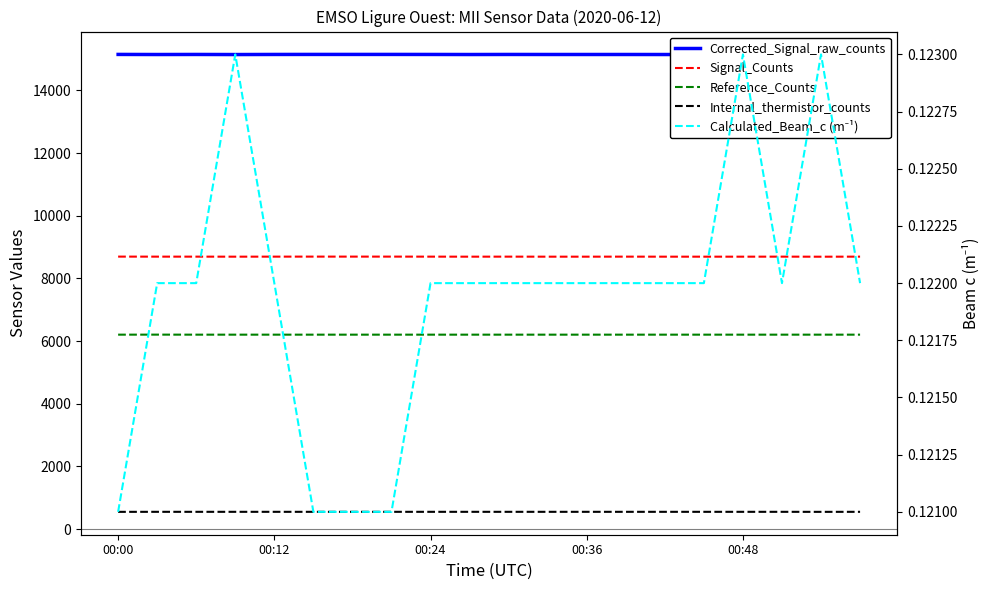

How many interior local peaks does the Calculated_Beam_c (m⁻¹) series have?

3